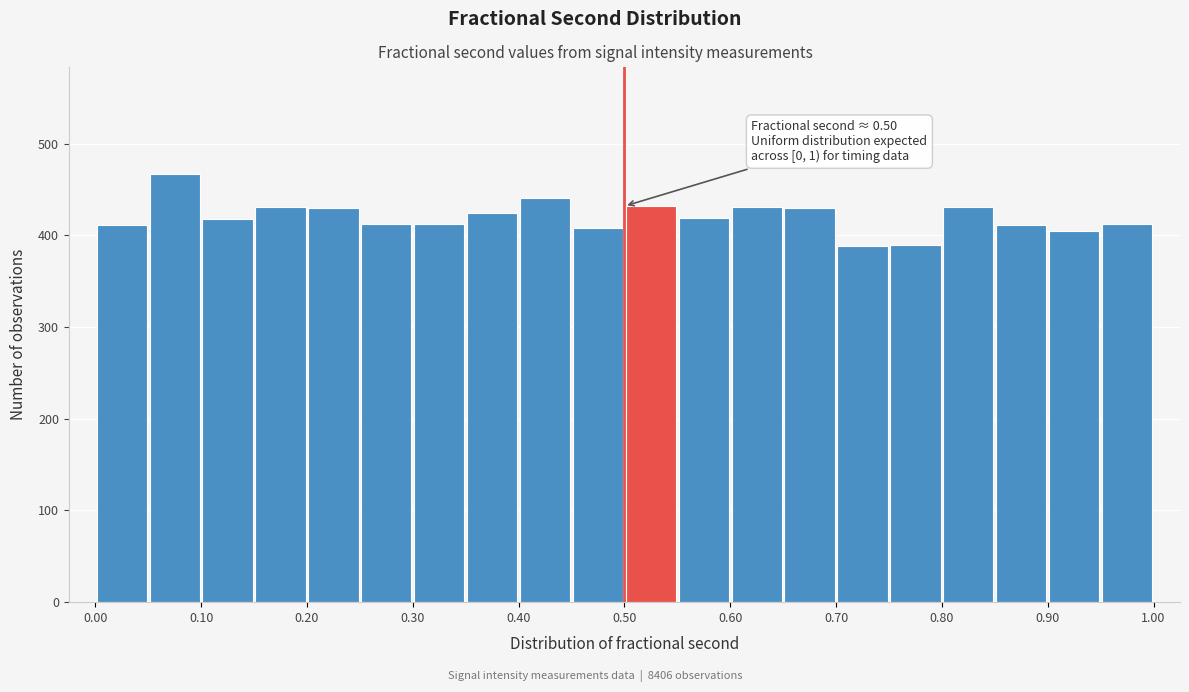

Over which range of the x-axis is the bar tallest?

0.05 to 0.10